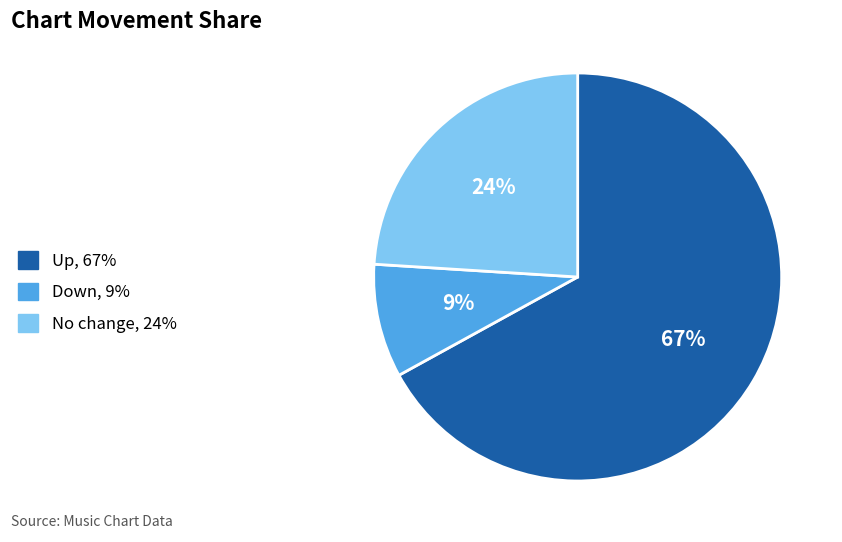

How many segments does this pie chart have?

3